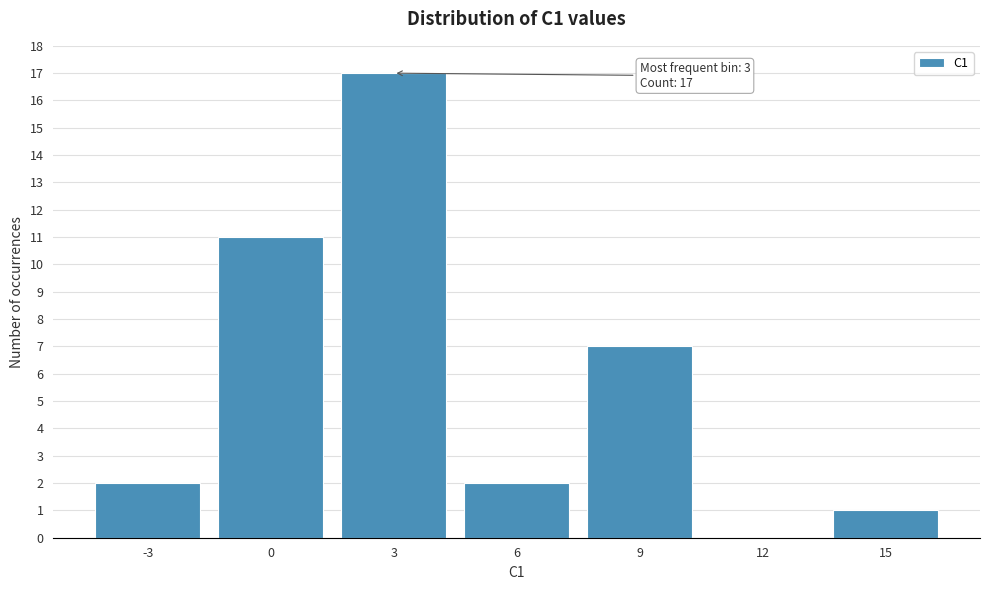

Which range on the x-axis has the tallest bar?

1.5 to 4.5